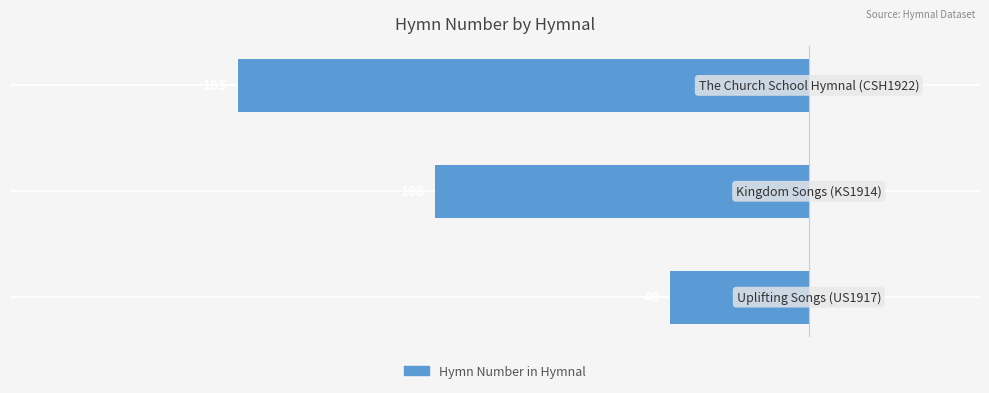

List the labels in order of value, largest first.

0, 1, 2